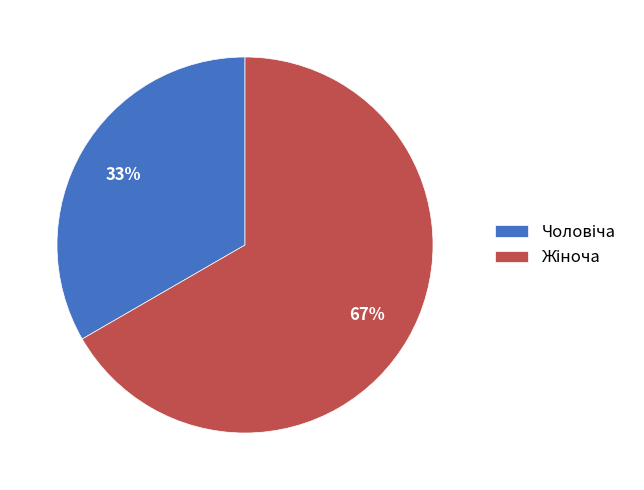

Is there a majority slice in this chart?

Yes